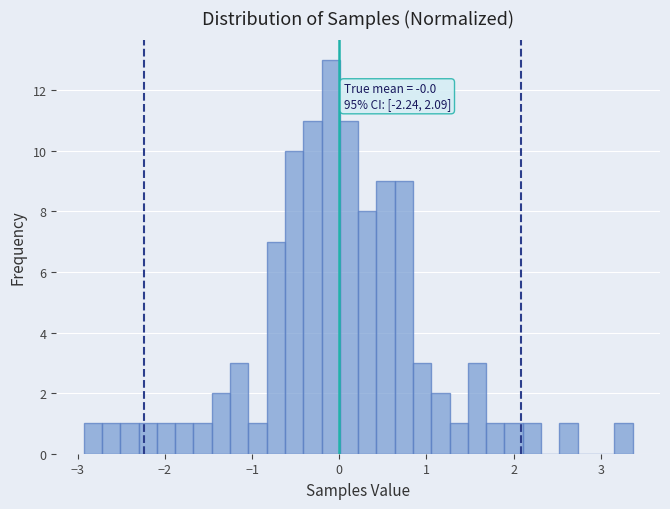

Read against the x-axis, roughly where is the centre of the tallest bar?

-0.1